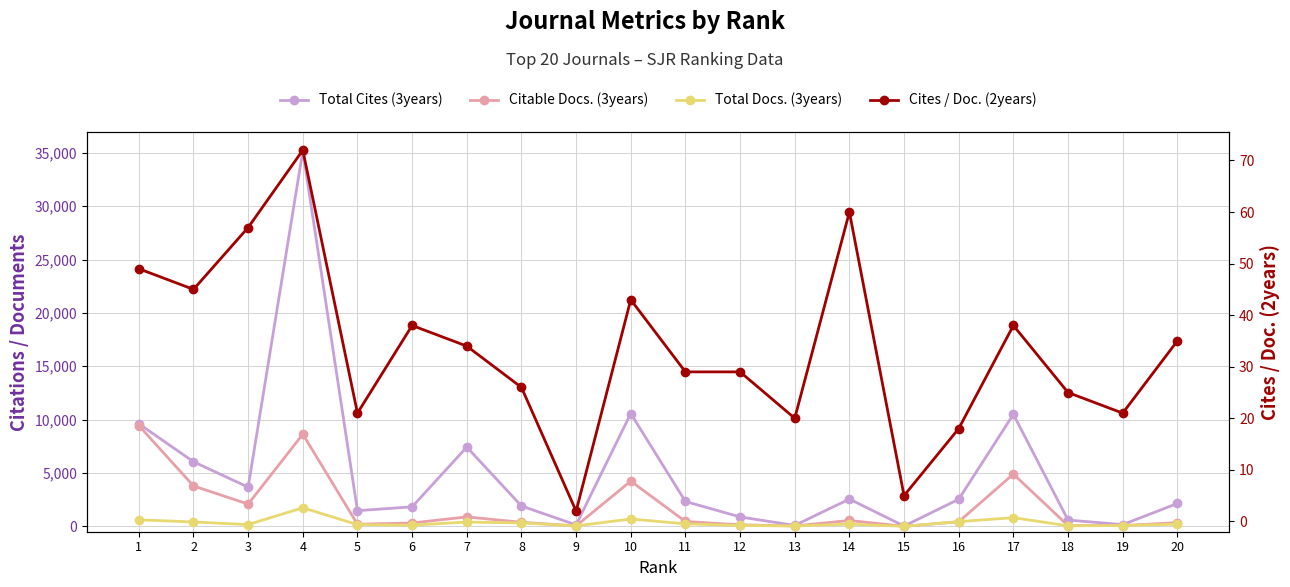

Rank the series at 15 from lowest to highest value.

Cites / Doc. (2years), Citable Docs. (3years), Total Docs. (3years), Total Cites (3years)